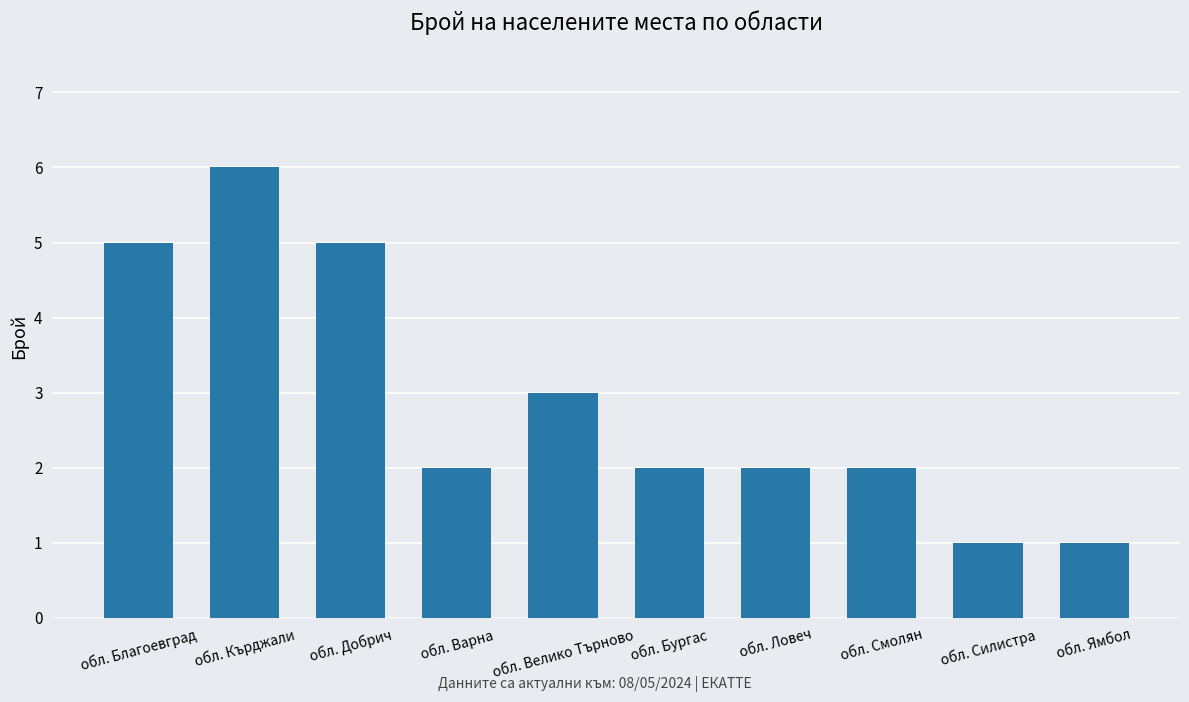

What is the maximum value shown in the chart?

6